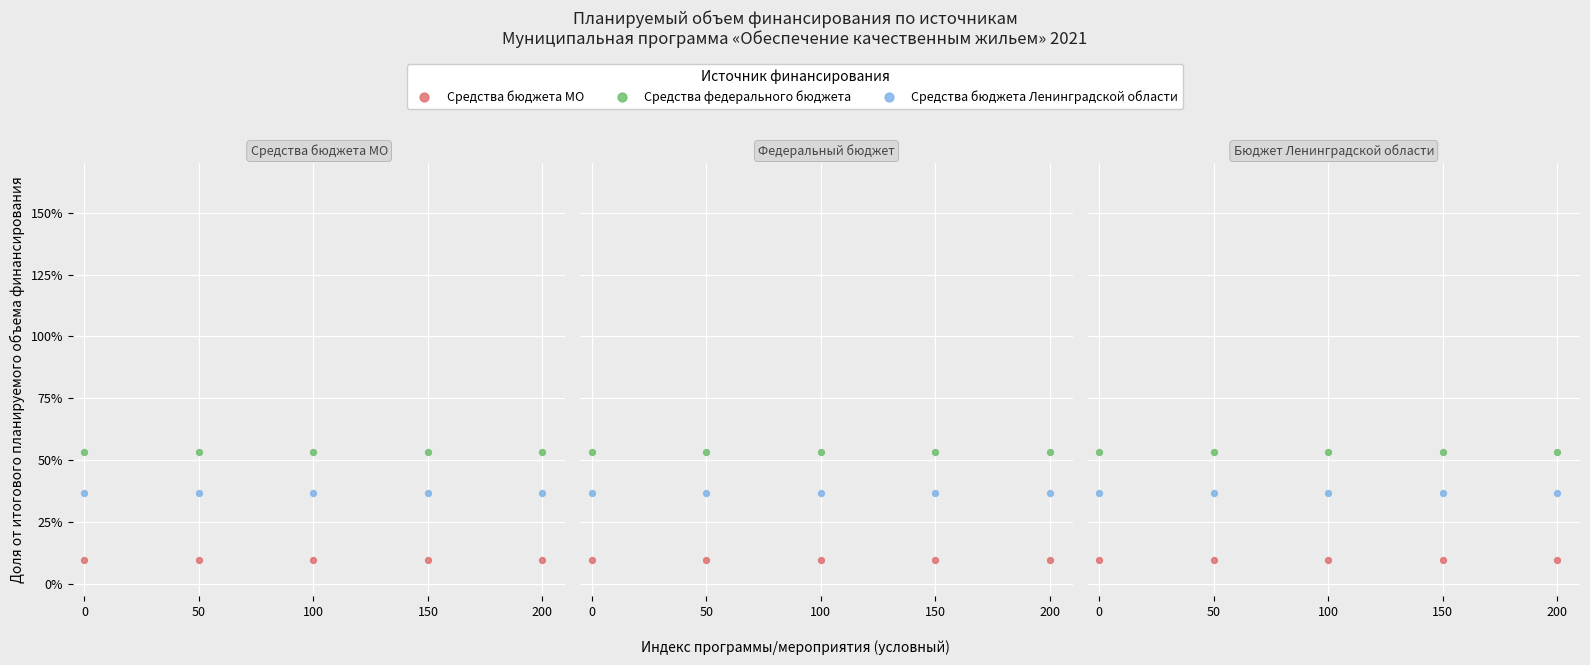

Which series reaches the minimum Y coordinate?

Средства бюджета МО